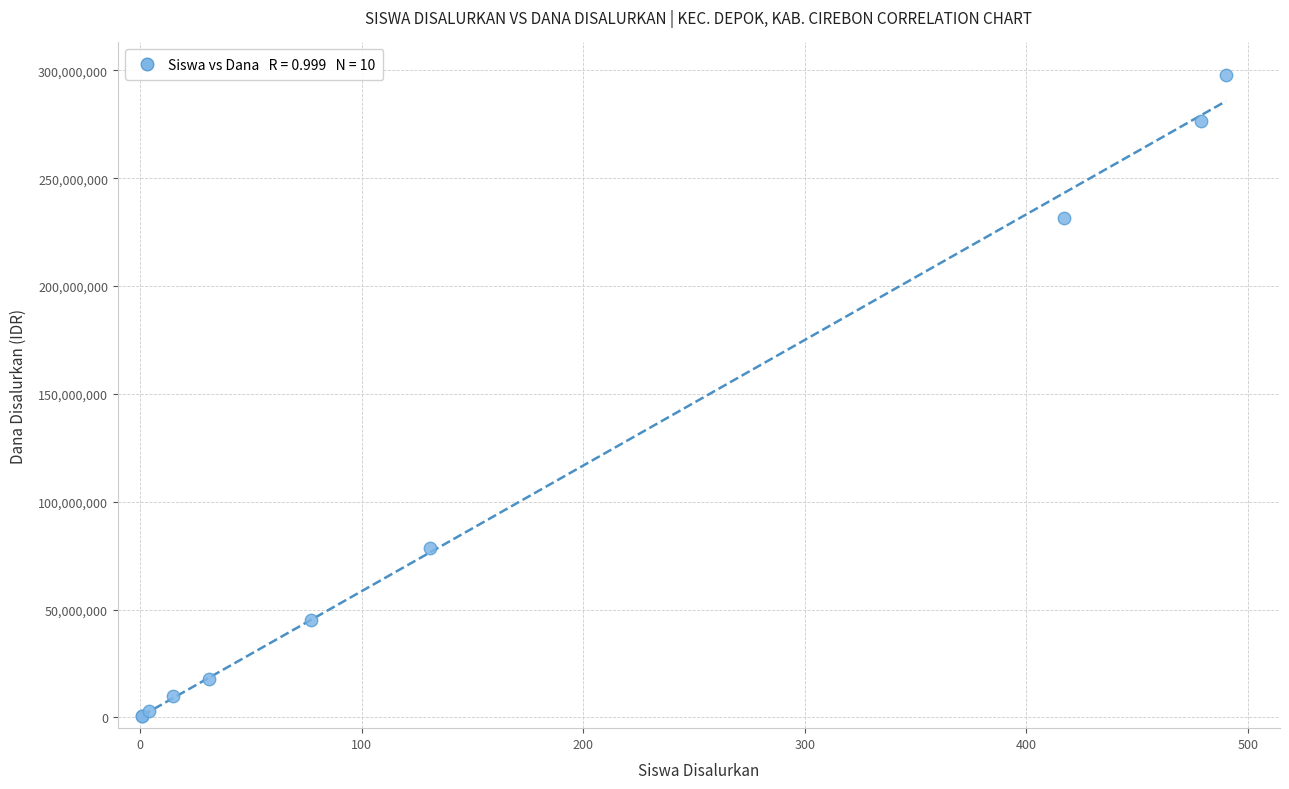

What Y value in the scatter plot is closest to 149437500?

78750000